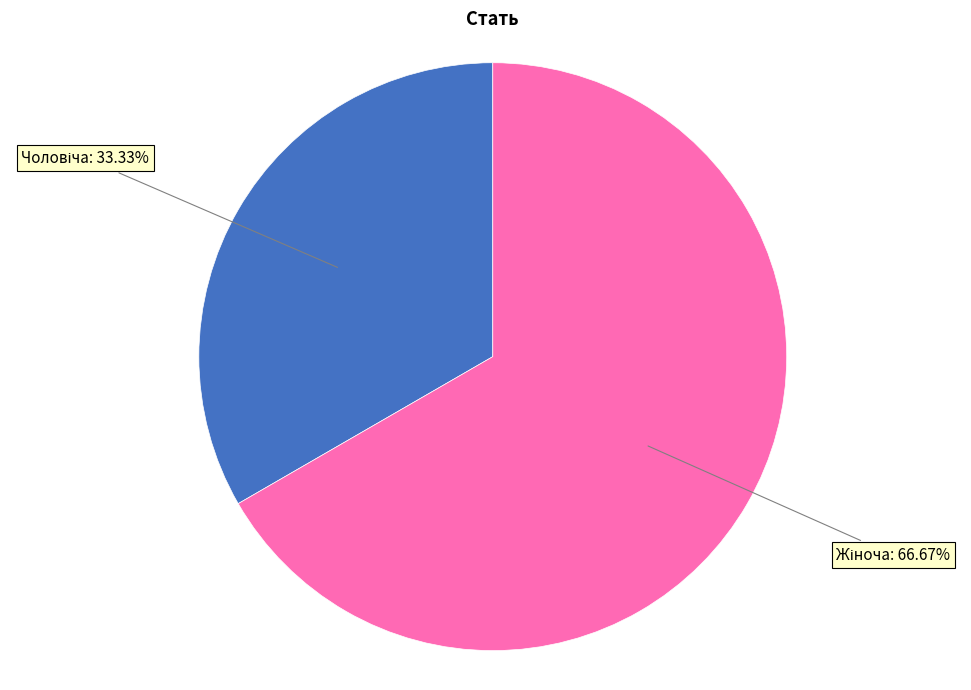

Is there any slice that represents more than half of the pie?

Yes